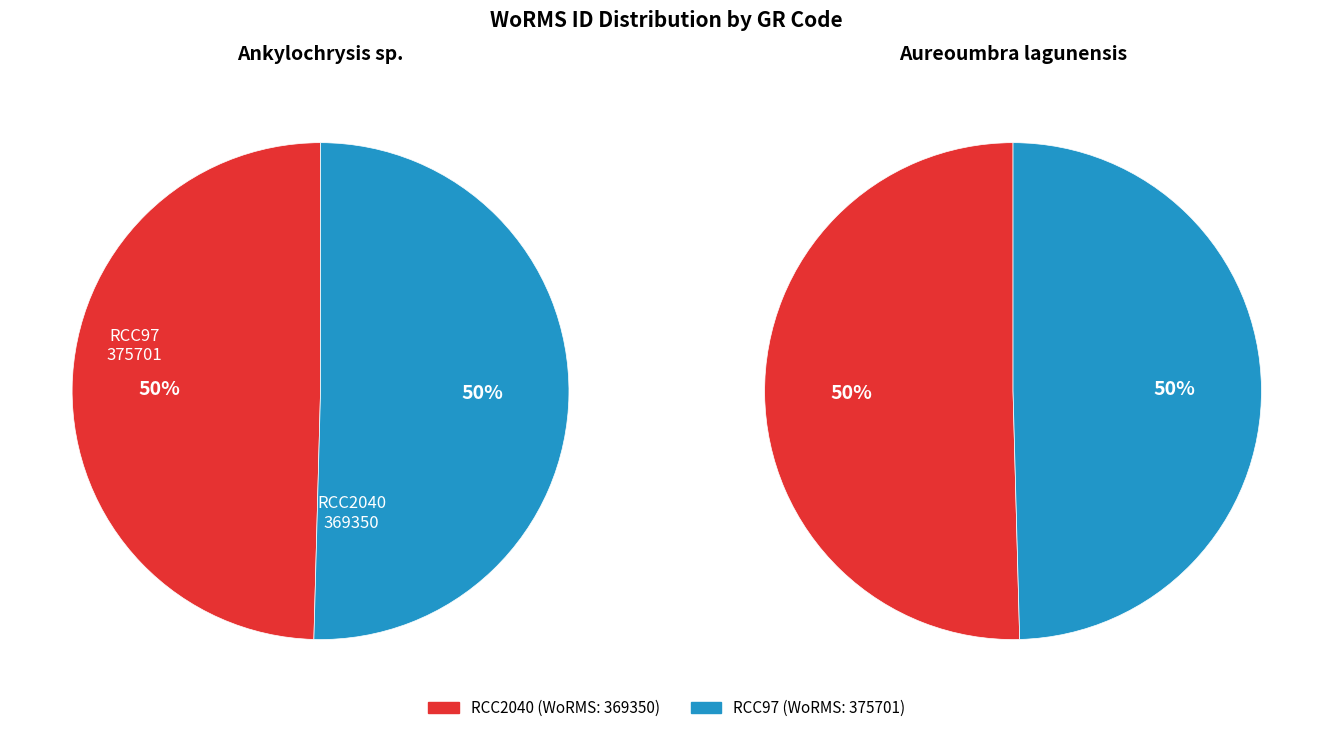

Do RCC2040 and RCC97 together represent more than half of the pie?

Yes